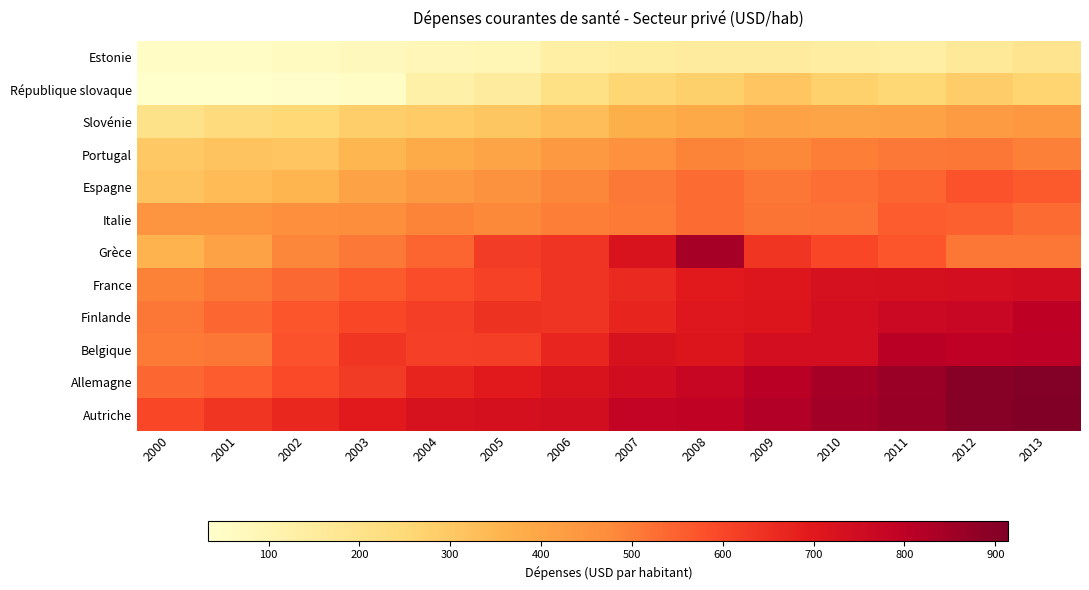

Reading left to right, what are all the values shown in this chart?

Estonie: 2000=52.5	2001=52.1	2002=62.5	2003=72.6	2004=87.6	2005=95.3	2006=130.4	2007=144.0	2008=151.9	2009=151.4	2010=138.1	2011=136.9	2012=164.5	2013=189.5
République slovaque: 2000=33.8	2001=37.1	2002=42.1	2003=51.4	2004=124.7	2005=153.0	2006=215.7	2007=259.0	2008=280.0	2009=309.1	2010=274.7	2011=254.5	2012=285.6	2013=266.0
Slovénie: 2000=200.5	2001=238.6	2002=252.2	2003=282.4	2004=291.9	2005=308.5	2006=329.7	2007=371.8	2008=389.7	2009=408.8	2010=404.1	2011=409.6	2012=430.7	2013=442.8
Portugal: 2000=299.9	2001=312.9	2002=312.3	2003=352.3	2004=383.0	2005=401.0	2006=436.3	2007=463.1	2008=490.8	2009=484.3	2010=499.3	2011=509.0	2012=513.6	2013=495.0
Espagne: 2000=313.4	2001=337.3	2002=356.3	2003=411.4	2004=434.5	2005=460.3	2006=484.7	2007=510.8	2008=530.8	2009=514.7	2010=528.0	2011=545.6	2012=576.1	2013=561.4
Italie: 2000=451.4	2001=449.5	2002=466.2	2003=470.2	2004=488.4	2005=483.7	2006=501.3	2007=506.1	2008=530.3	2009=518.3	2010=522.2	2011=560.0	2012=550.2	2013=530.3
Grèce: 2000=359.6	2001=408.4	2002=484.5	2003=509.4	2004=543.4	2005=619.0	2006=636.8	2007=720.3	2008=845.6	2009=632.7	2010=600.9	2011=572.9	2012=512.0	2013=514.4
France: 2000=492.6	2001=514.4	2002=537.6	2003=562.1	2004=587.6	2005=610.3	2006=639.2	2007=660.8	2008=695.6	2009=711.5	2010=730.2	2011=732.4	2012=740.8	2013=748.6
Finlande: 2000=512.4	2001=540.3	2002=572.1	2003=598.4	2004=618.0	2005=640.6	2006=637.6	2007=672.6	2008=707.4	2009=714.8	2010=742.2	2011=761.6	2012=771.4	2013=800.5
Belgique: 2000=508.0	2001=515.0	2002=576.4	2003=634.9	2004=613.0	2005=617.2	2006=667.6	2007=726.6	2008=712.1	2009=741.7	2010=740.9	2011=807.8	2012=794.9	2013=802.9
Allemagne: 2000=540.3	2001=558.9	2002=591.5	2003=623.7	2004=672.5	2005=697.7	2006=720.2	2007=747.2	2008=774.9	2009=807.5	2010=842.4	2011=866.2	2012=900.2	2013=906.1
Autriche: 2000=600.3	2001=635.2	2002=664.3	2003=695.1	2004=725.7	2005=734.1	2006=745.0	2007=785.5	2008=793.9	2009=819.2	2010=850.0	2011=869.3	2012=897.3	2013=914.5